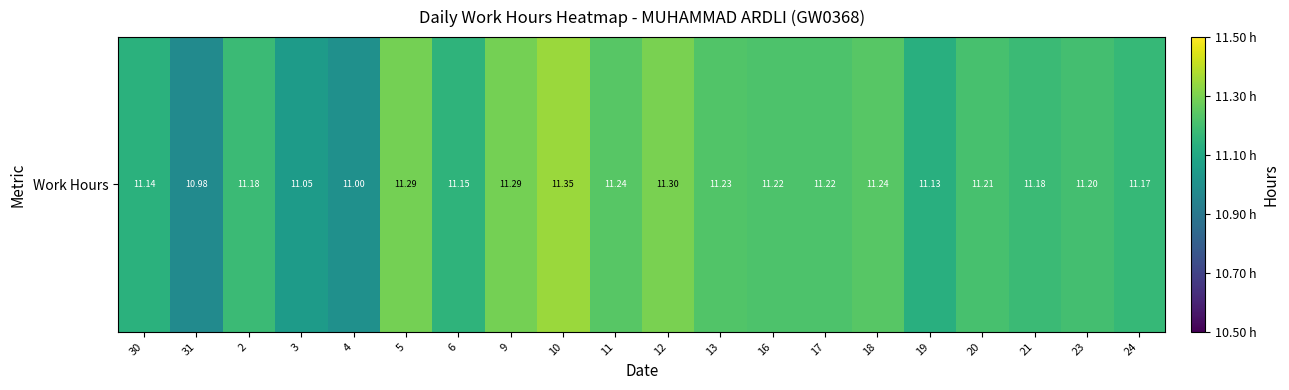

What is the sum of all values?

223.8